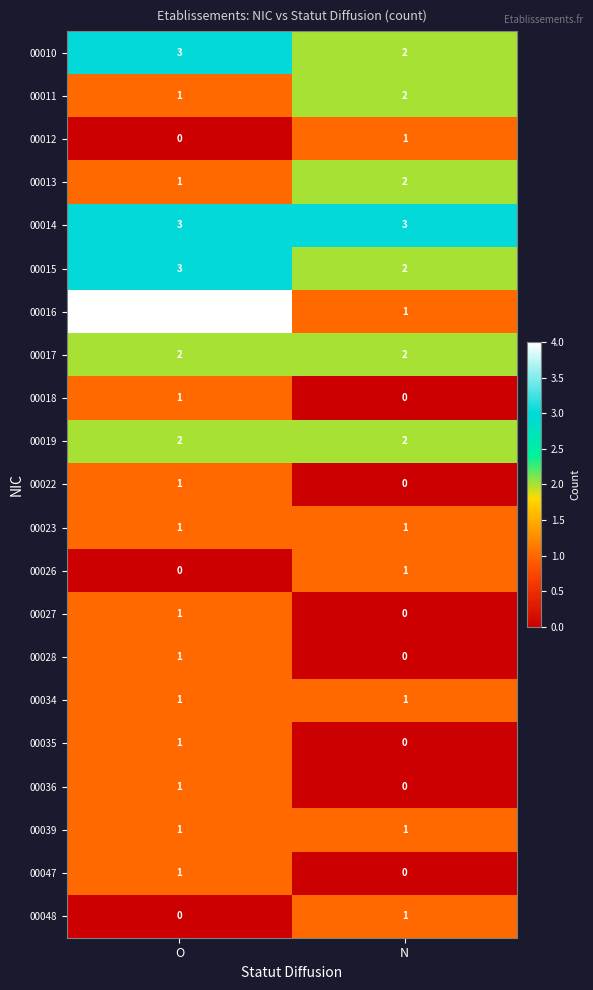

Is the value of 00027 at O greater than the value of 00047 at N?

Yes